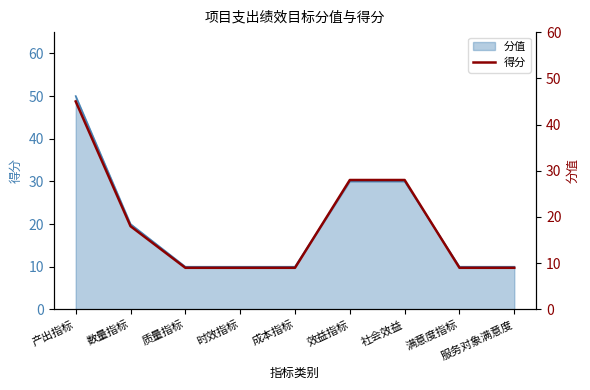

List the labels in order of value, smallest first.

质量指标, 时效指标, 成本指标, 满意度指标, 服务对象满意度, 数量指标, 效益指标, 社会效益, 产出指标